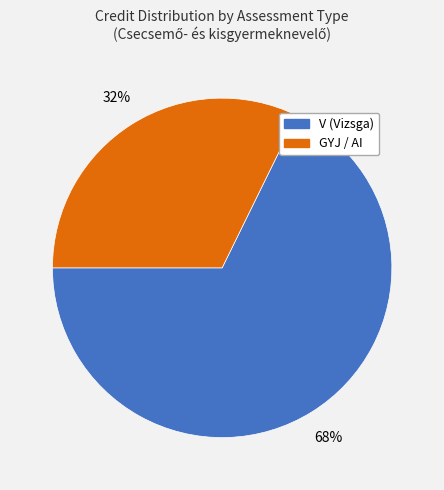

To the nearest percent, what is the combined percentage of V (Vizsga) and GYJ / AI?

100%